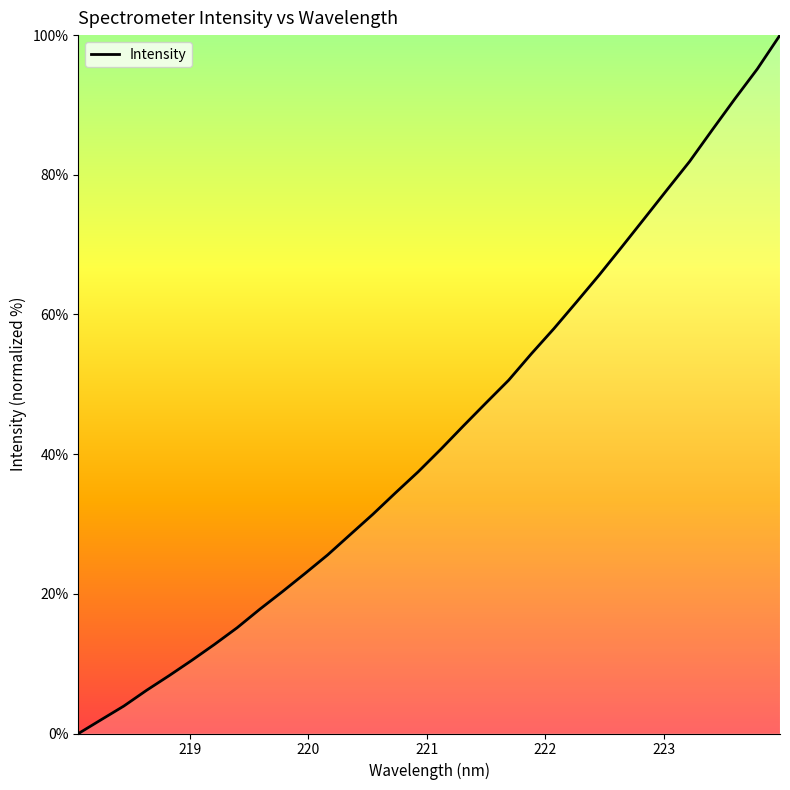

What is the maximum value shown in the chart?

100.0